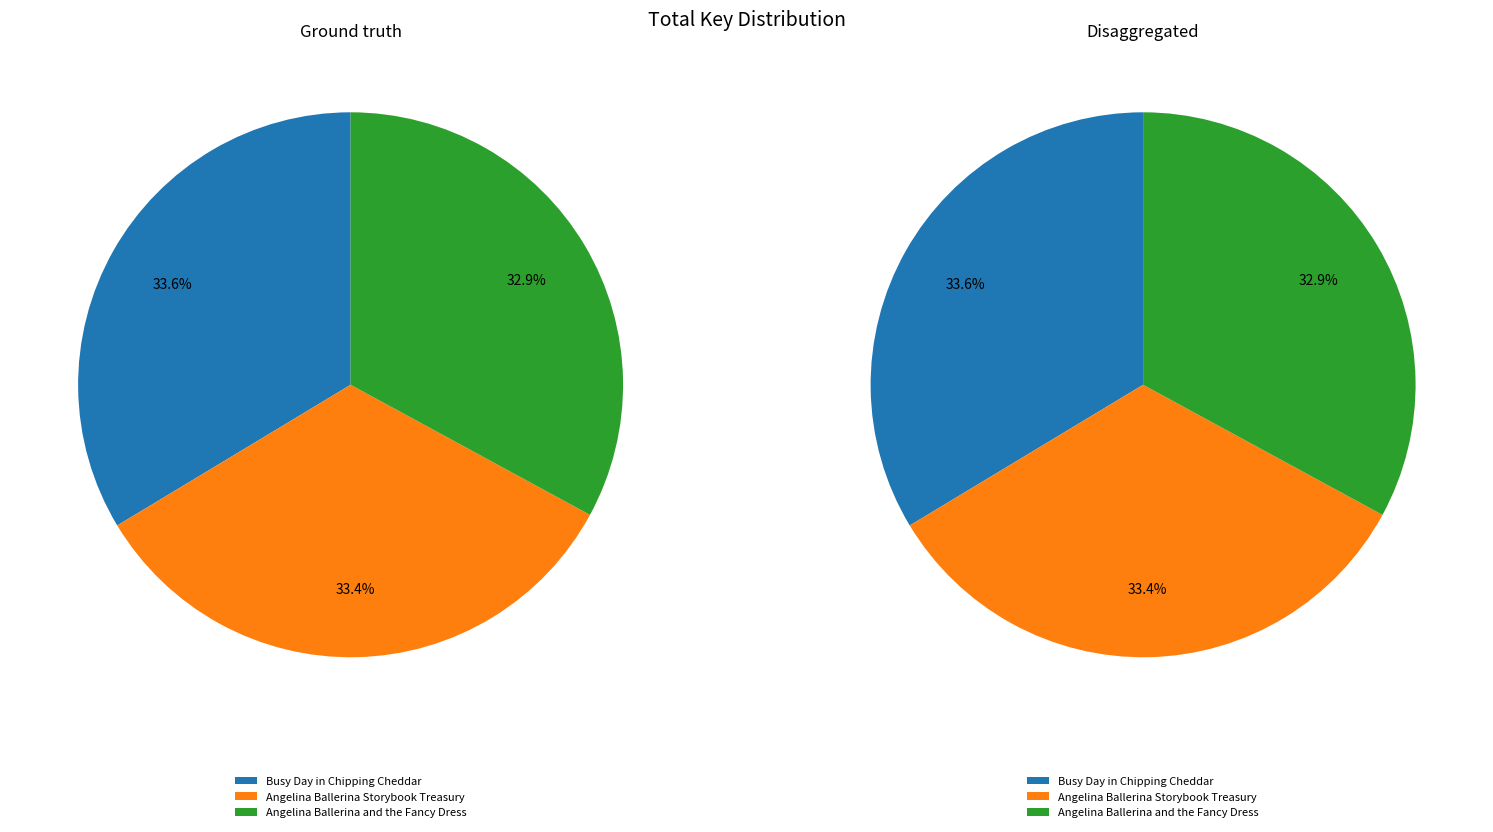

Is there a majority slice in this chart?

No